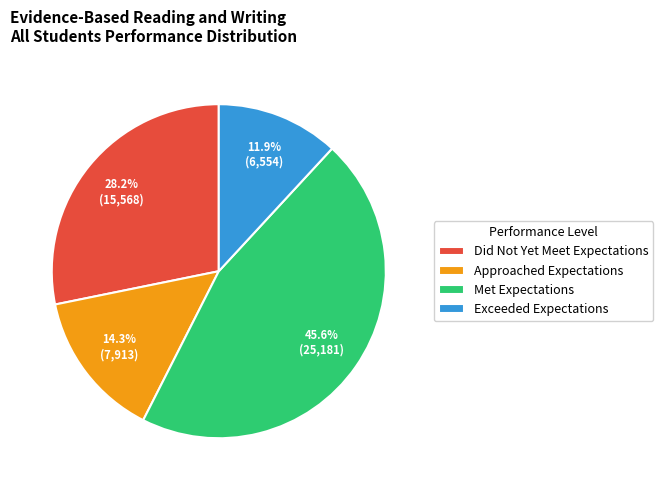

What is the largest slice in the pie chart?

Met Expectations